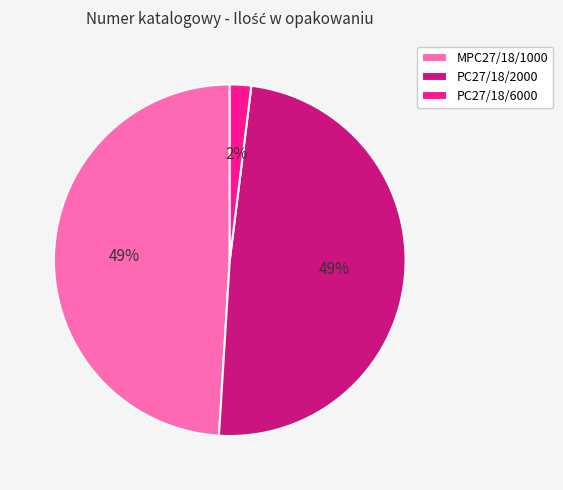

To the nearest percent, what is the average slice percentage?

33%